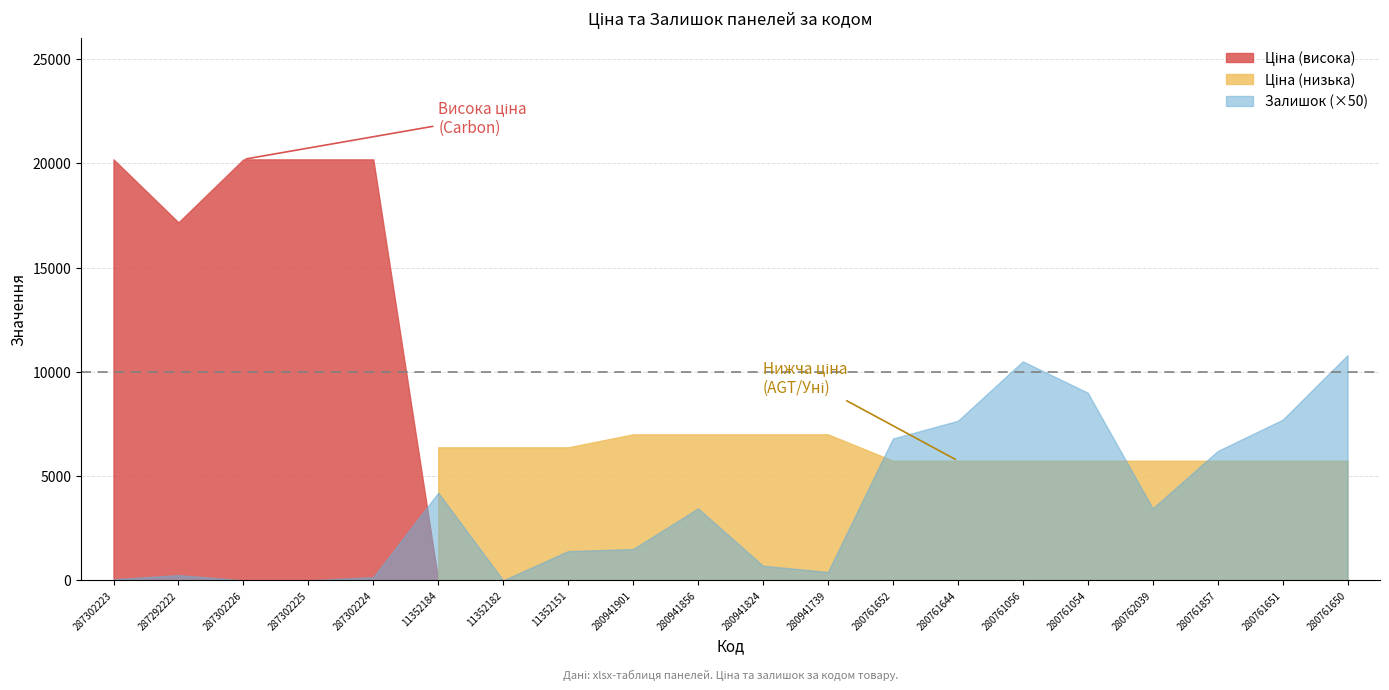

Reading right to left, transcribe all the data shown in this chart.

Ціна: 5736.9	5736.9	5736.9	5736.9	5736.9	5736.9	5736.9	5736.9	7002.6	7002.6	7002.6	7002.6	6378.9	6378.9	6378.9	20186.0	20186.0	20186.0	17165.0	20186.0
Залишок: 216.0	154.0	124.0	69.0	180.0	210.0	153.0	136.0	8.0	14.0	69.0	30.0	28.0	0.0	84.0	3.0	0.0	0.0	5.0	1.0